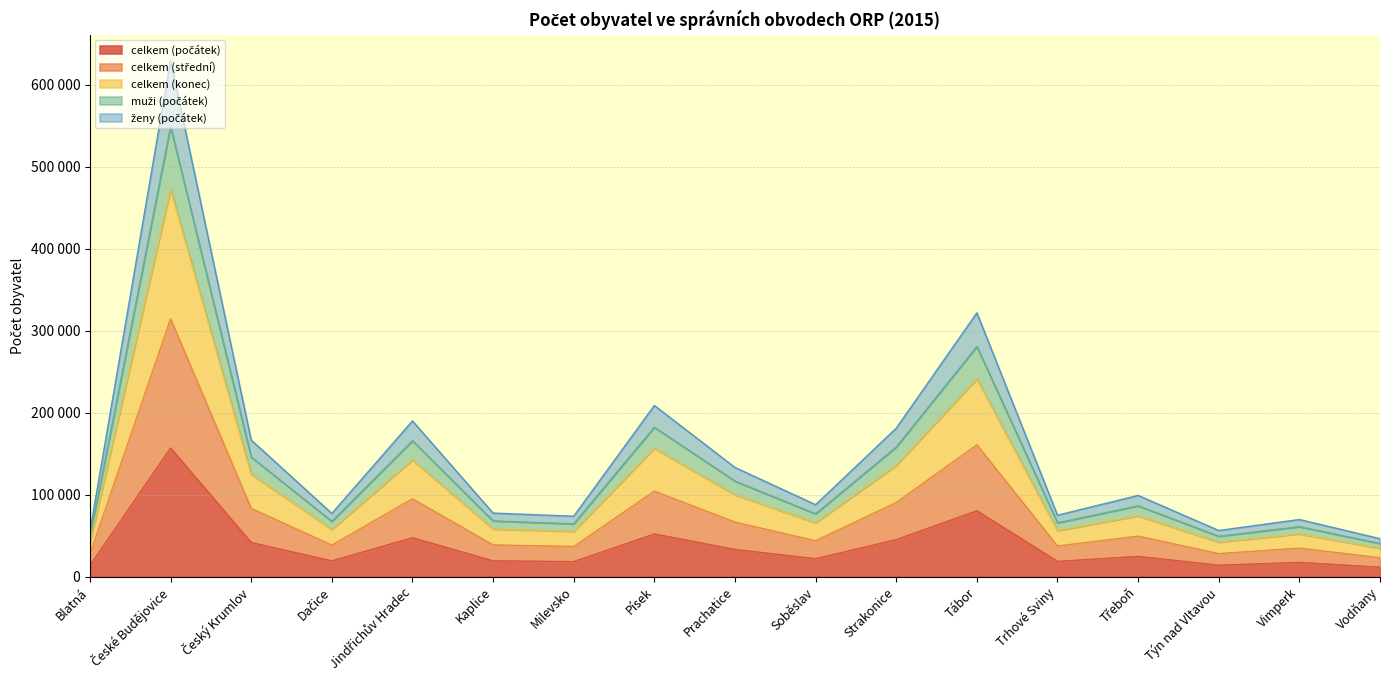

What is the label of the 10th point from the left?

Soběslav